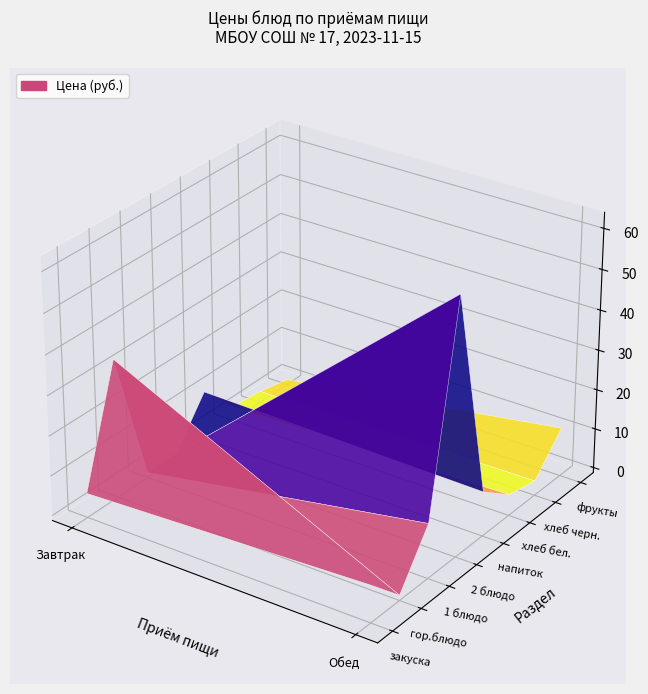

What is the difference between the highest and lowest values at 0?

33.6